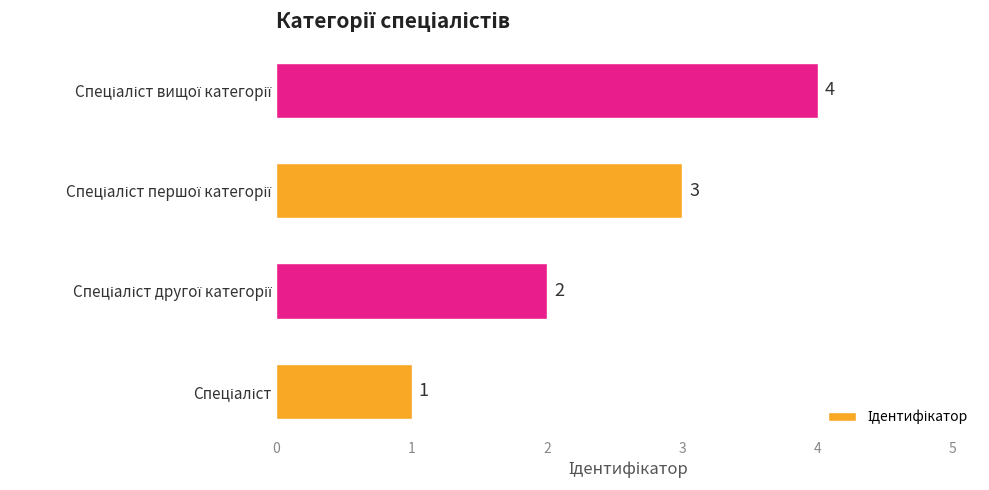

Count the values in the range 2 to 4.

3